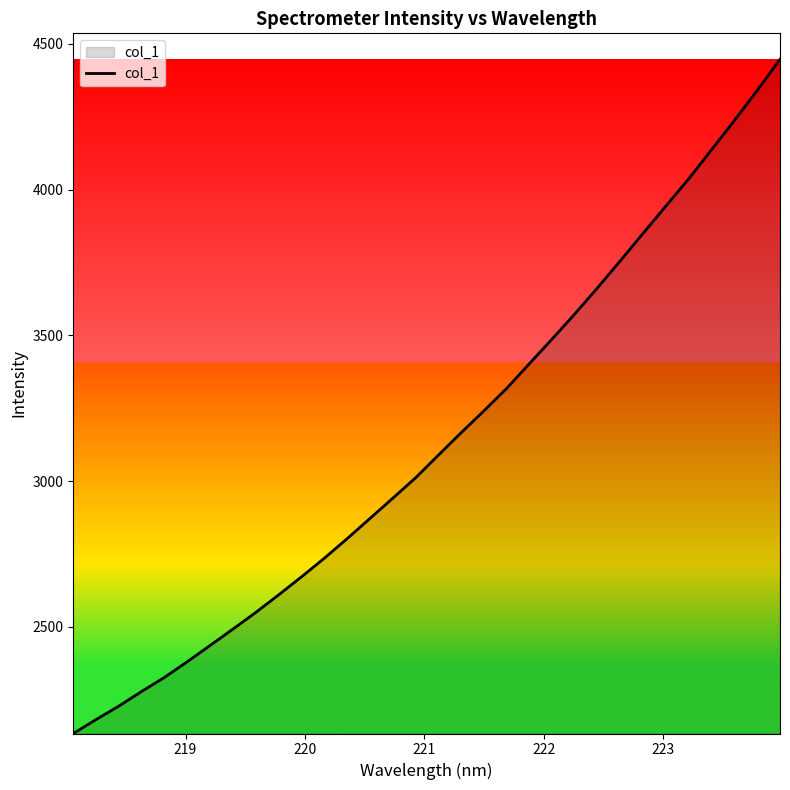

What is the smallest value displayed?

2134.6